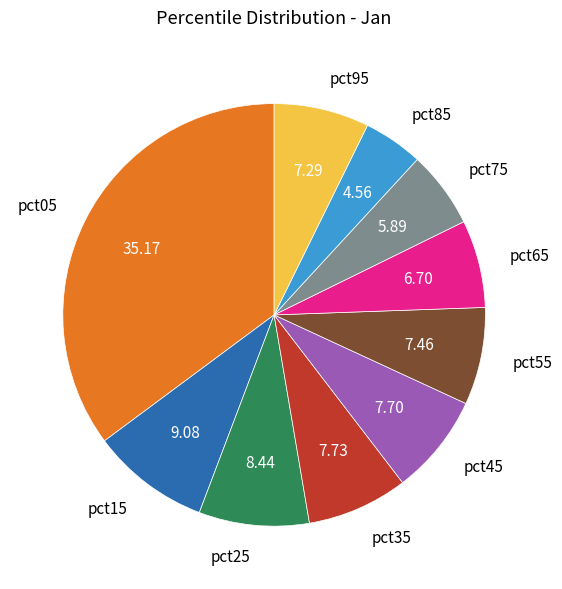

Between pct75 and pct85, which is larger?

pct75